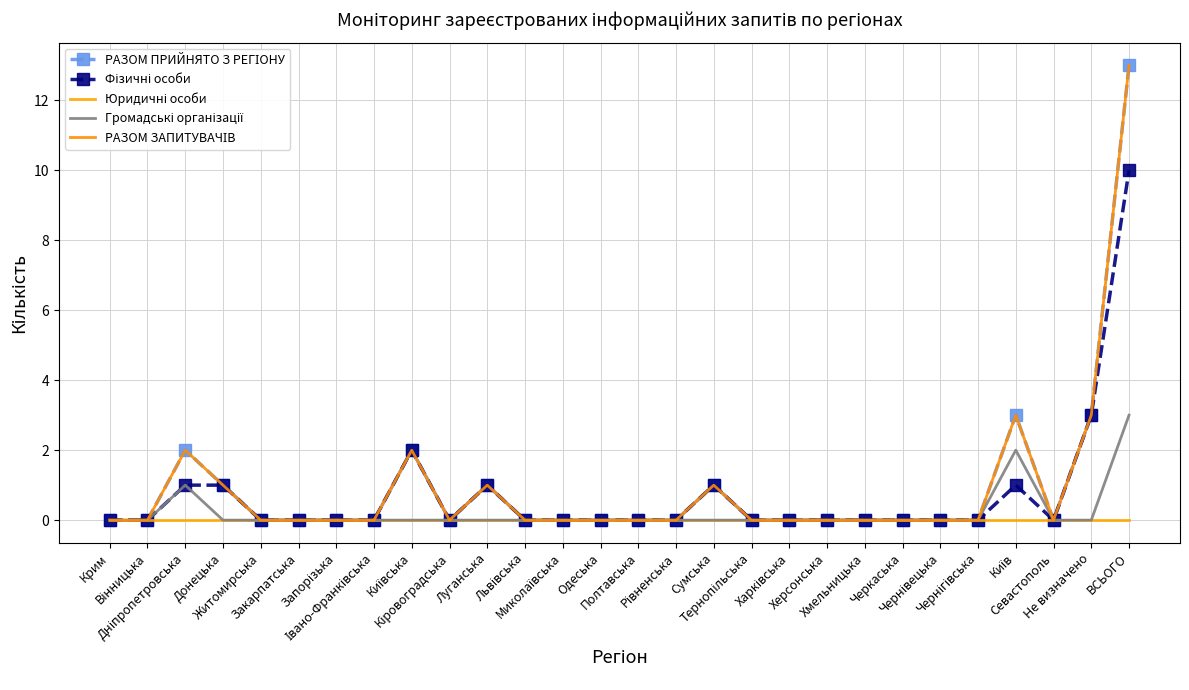

Reading right to left, transcribe all the data shown in this chart.

РАЗОМ ПРИЙНЯТО З РЕГІОНУ: ВСЬОГО=13	Не визначено=3	Севастополь=0	Київ=3	Чернігівська=0	Чернівецька=0	Черкаська=0	Хмельницька=0	Херсонська=0	Харківська=0	Тернопільська=0	Сумська=1	Рівненська=0	Полтавська=0	Одеська=0	Миколаївська=0	Львівська=0	Луганська=1	Кіровоградська=0	Київська=2	Івано-Франківська=0	Запорізька=0	Закарпатська=0	Житомирська=0	Донецька=1	Дніпропетровська=2	Вінницька=0	Крим=0
Фізичні особи: ВСЬОГО=10	Не визначено=3	Севастополь=0	Київ=1	Чернігівська=0	Чернівецька=0	Черкаська=0	Хмельницька=0	Херсонська=0	Харківська=0	Тернопільська=0	Сумська=1	Рівненська=0	Полтавська=0	Одеська=0	Миколаївська=0	Львівська=0	Луганська=1	Кіровоградська=0	Київська=2	Івано-Франківська=0	Запорізька=0	Закарпатська=0	Житомирська=0	Донецька=1	Дніпропетровська=1	Вінницька=0	Крим=0
Юридичні особи: ВСЬОГО=0	Не визначено=0	Севастополь=0	Київ=0	Чернігівська=0	Чернівецька=0	Черкаська=0	Хмельницька=0	Херсонська=0	Харківська=0	Тернопільська=0	Сумська=0	Рівненська=0	Полтавська=0	Одеська=0	Миколаївська=0	Львівська=0	Луганська=0	Кіровоградська=0	Київська=0	Івано-Франківська=0	Запорізька=0	Закарпатська=0	Житомирська=0	Донецька=0	Дніпропетровська=0	Вінницька=0	Крим=0
Громадські організації: ВСЬОГО=3	Не визначено=0	Севастополь=0	Київ=2	Чернігівська=0	Чернівецька=0	Черкаська=0	Хмельницька=0	Херсонська=0	Харківська=0	Тернопільська=0	Сумська=0	Рівненська=0	Полтавська=0	Одеська=0	Миколаївська=0	Львівська=0	Луганська=0	Кіровоградська=0	Київська=0	Івано-Франківська=0	Запорізька=0	Закарпатська=0	Житомирська=0	Донецька=0	Дніпропетровська=1	Вінницька=0	Крим=0
РАЗОМ ЗАПИТУВАЧІВ: ВСЬОГО=13	Не визначено=3	Севастополь=0	Київ=3	Чернігівська=0	Чернівецька=0	Черкаська=0	Хмельницька=0	Херсонська=0	Харківська=0	Тернопільська=0	Сумська=1	Рівненська=0	Полтавська=0	Одеська=0	Миколаївська=0	Львівська=0	Луганська=1	Кіровоградська=0	Київська=2	Івано-Франківська=0	Запорізька=0	Закарпатська=0	Житомирська=0	Донецька=1	Дніпропетровська=2	Вінницька=0	Крим=0